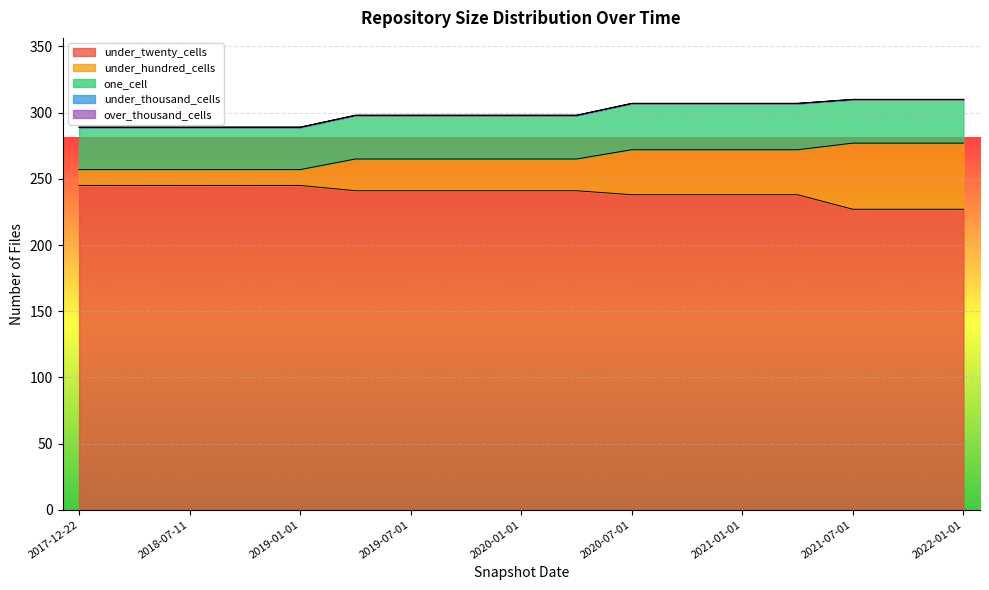

Reading left to right, list all the values displayed in this chart.

under_twenty_cells: 245	245	245	245	245	241	241	241	241	241	238	238	238	238	227	227	227
under_hundred_cells: 12	12	12	12	12	24	24	24	24	24	34	34	34	34	50	50	50
one_cell: 32	32	32	32	32	33	33	33	33	33	35	35	35	35	33	33	33
under_thousand_cells: 0	0	0	0	0	0	0	0	0	0	0	0	0	0	0	0	0
over_thousand_cells: 0	0	0	0	0	0	0	0	0	0	0	0	0	0	0	0	0